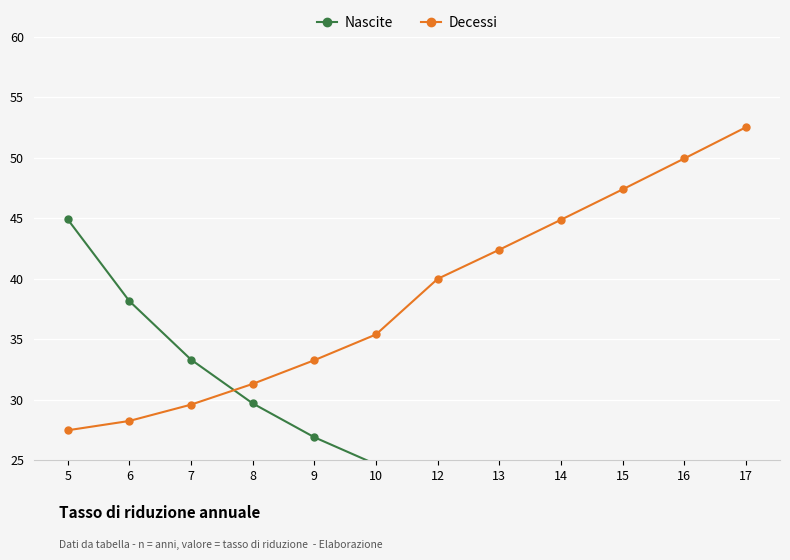

What are all the series names shown in the legend?

Nascite, Decessi